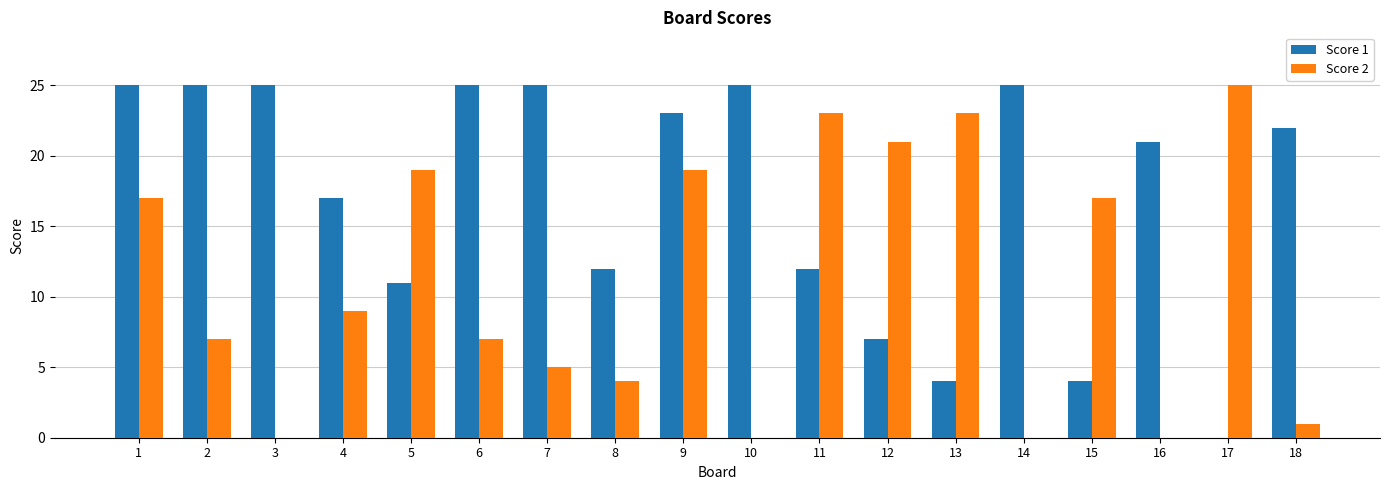

Which series changed the most between 4 and 11?

Score 2